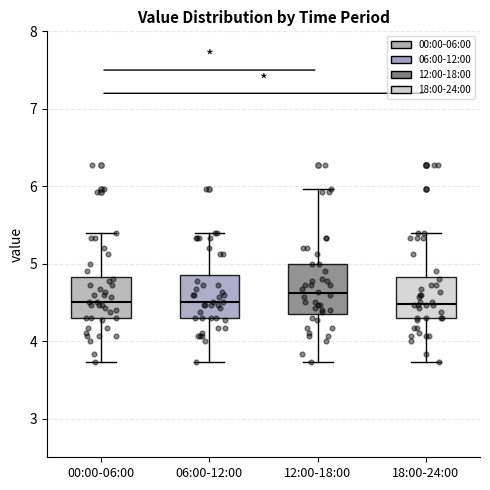

Reading left to right, transcribe this box plot: for each box, give where its median line is, the range the box spans, and where its two whiskers end, as read against the y-axis. The values are not printed on the chart, so give them approximately, as read against the axis.

00:00-06:00: median 4.5, box 4.3 to 4.8, whiskers 3.7 to 5.4
06:00-12:00: median 4.5, box 4.3 to 4.9, whiskers 3.7 to 5.4
12:00-18:00: median 4.6, box 4.4 to 5.0, whiskers 3.7 to 6.0
18:00-24:00: median 4.5, box 4.3 to 4.8, whiskers 3.7 to 5.4